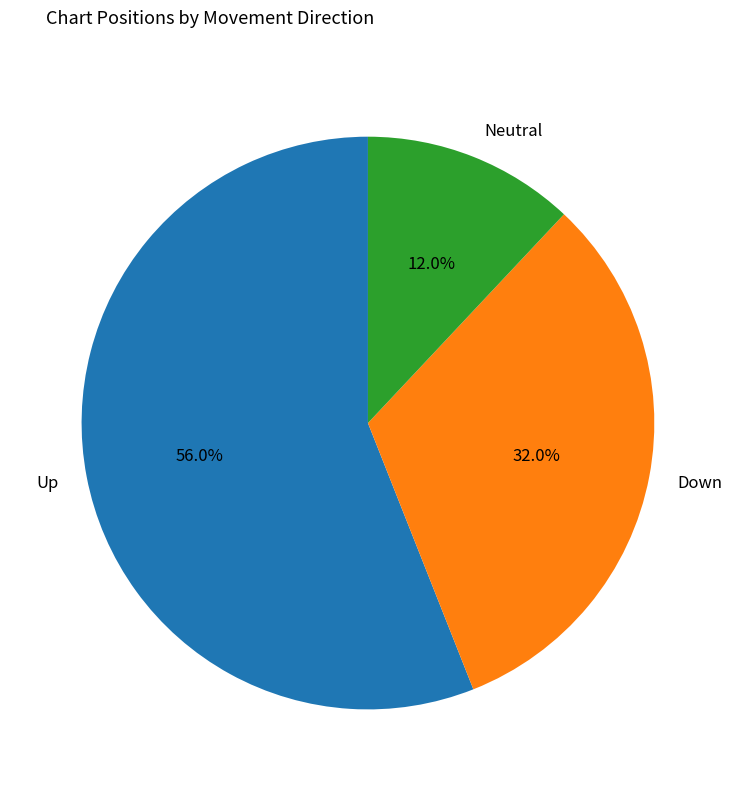

Rank the categories by value from lowest to highest.

Neutral, Down, Up